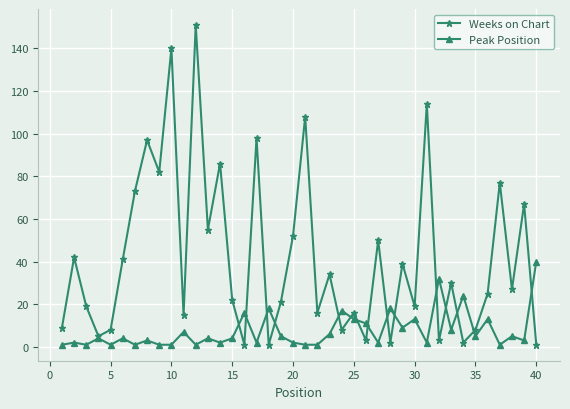

Count the number of data series in this chart.

2